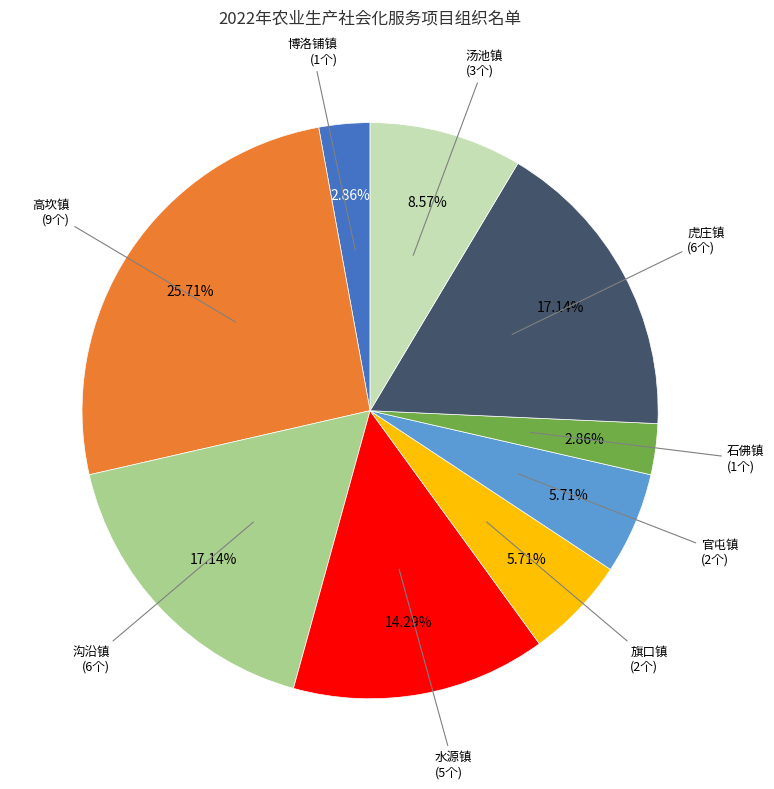

How many slices are in this pie chart?

9